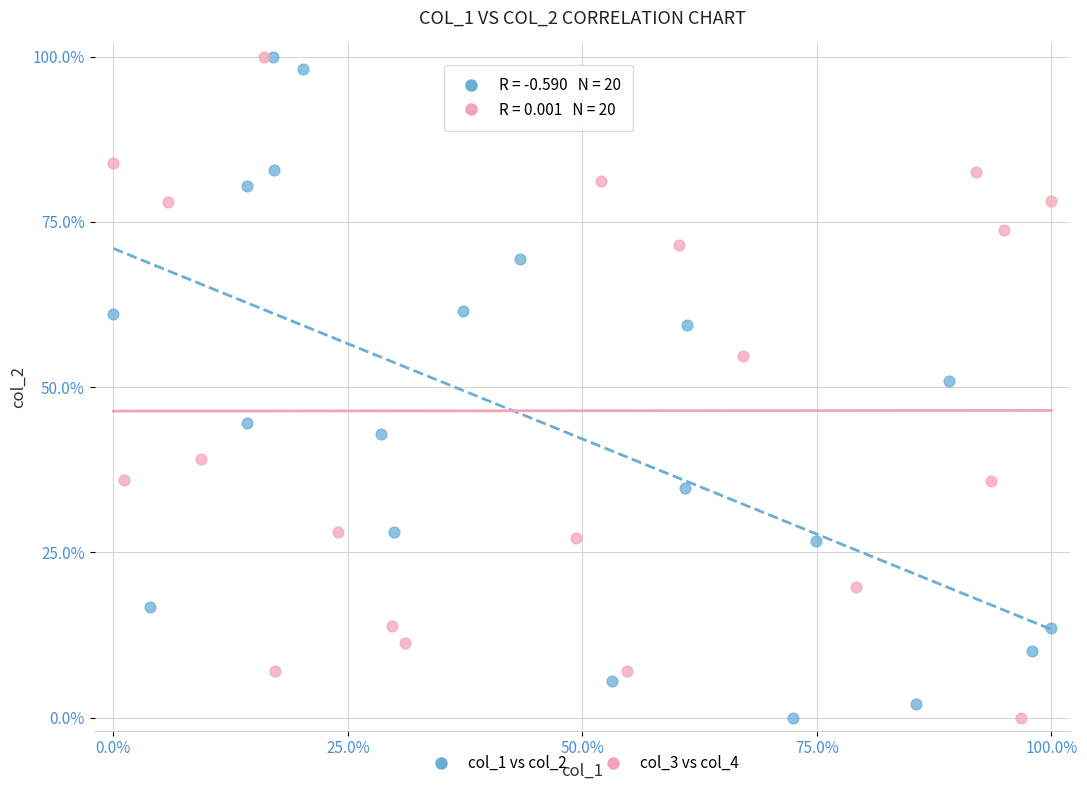

What are all the series names shown in the legend?

col_1 vs col_2, col_3 vs col_4